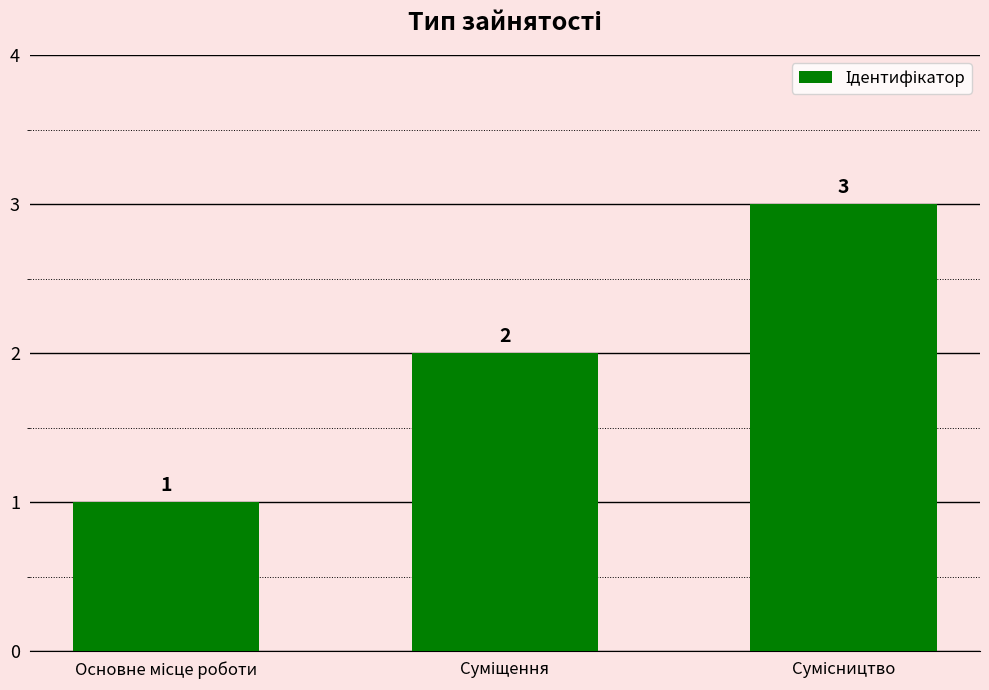

What is the greatest value displayed?

3